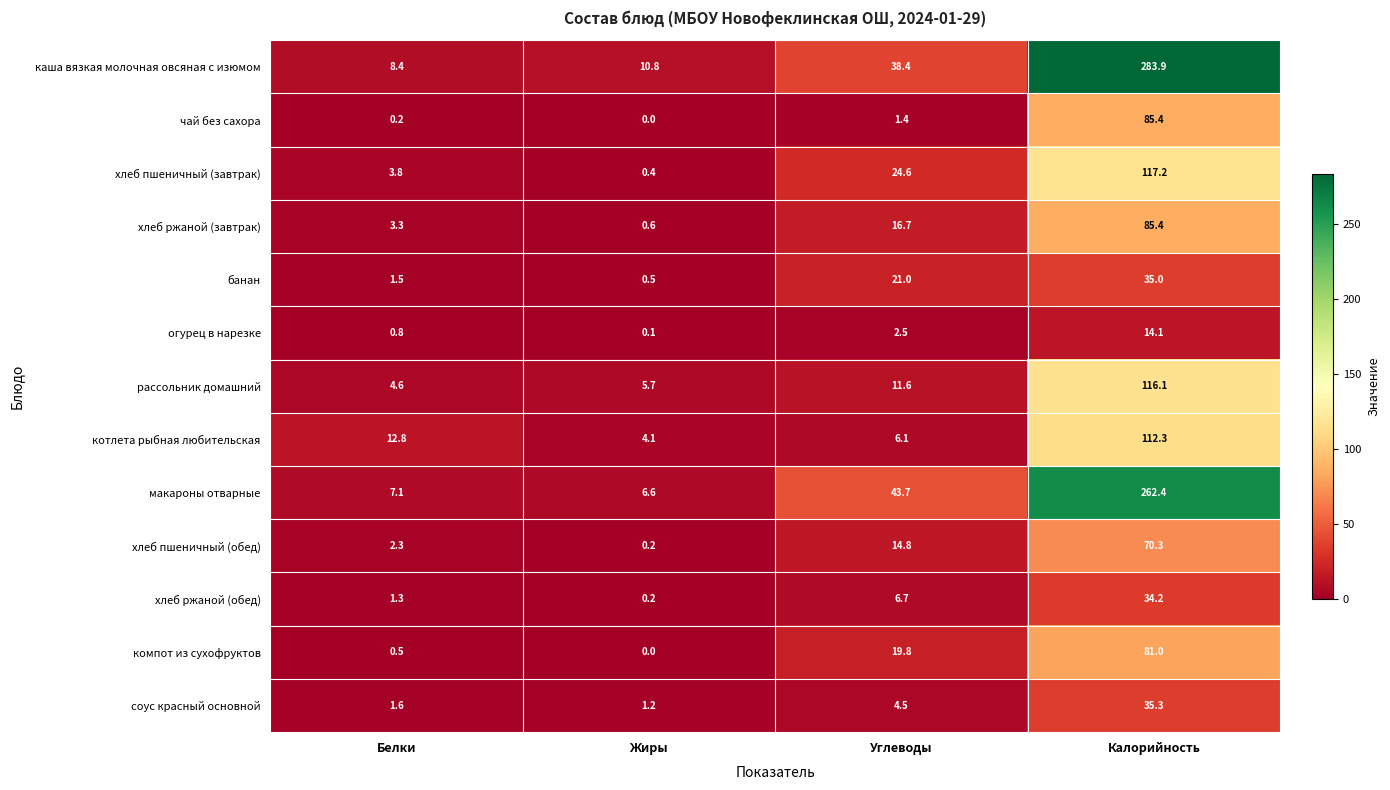

How many series are shown in this chart?

13